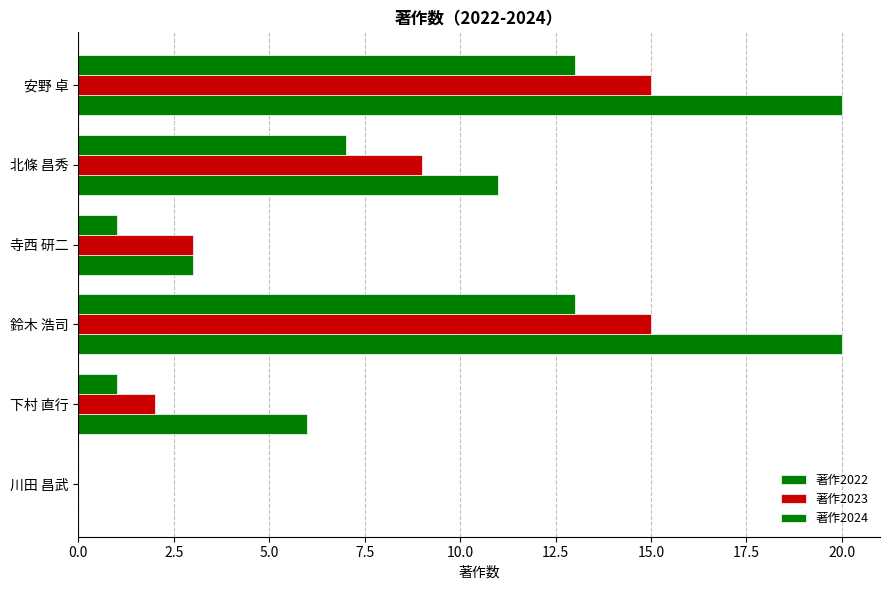

How many categories are shown in the chart?

6